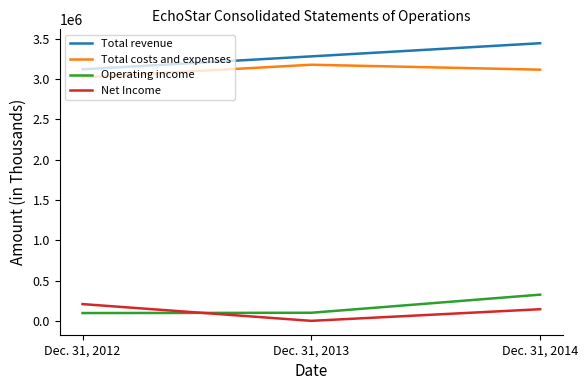

Which series has the largest total across all categories?

Total revenue